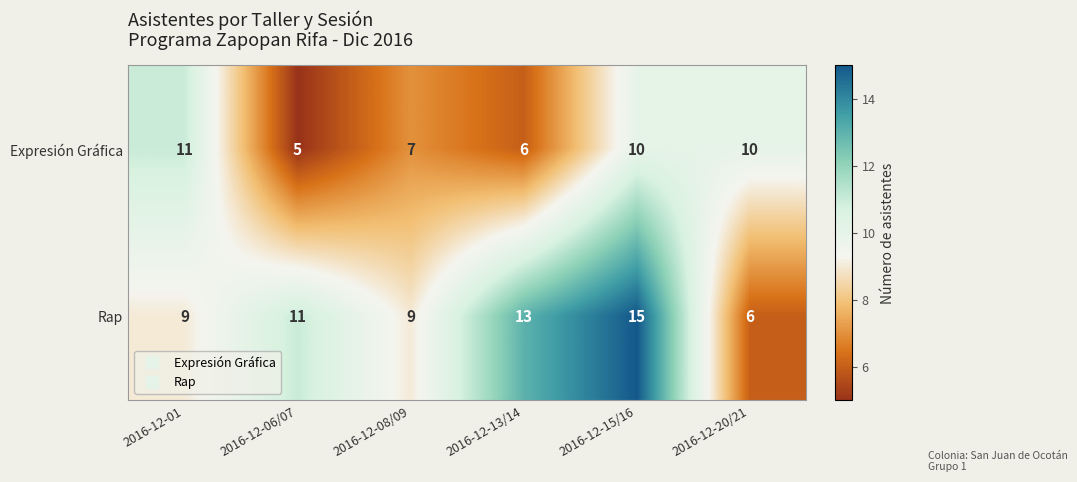

At which label does Expresión Gráfica first exceed 10?

2016-12-01